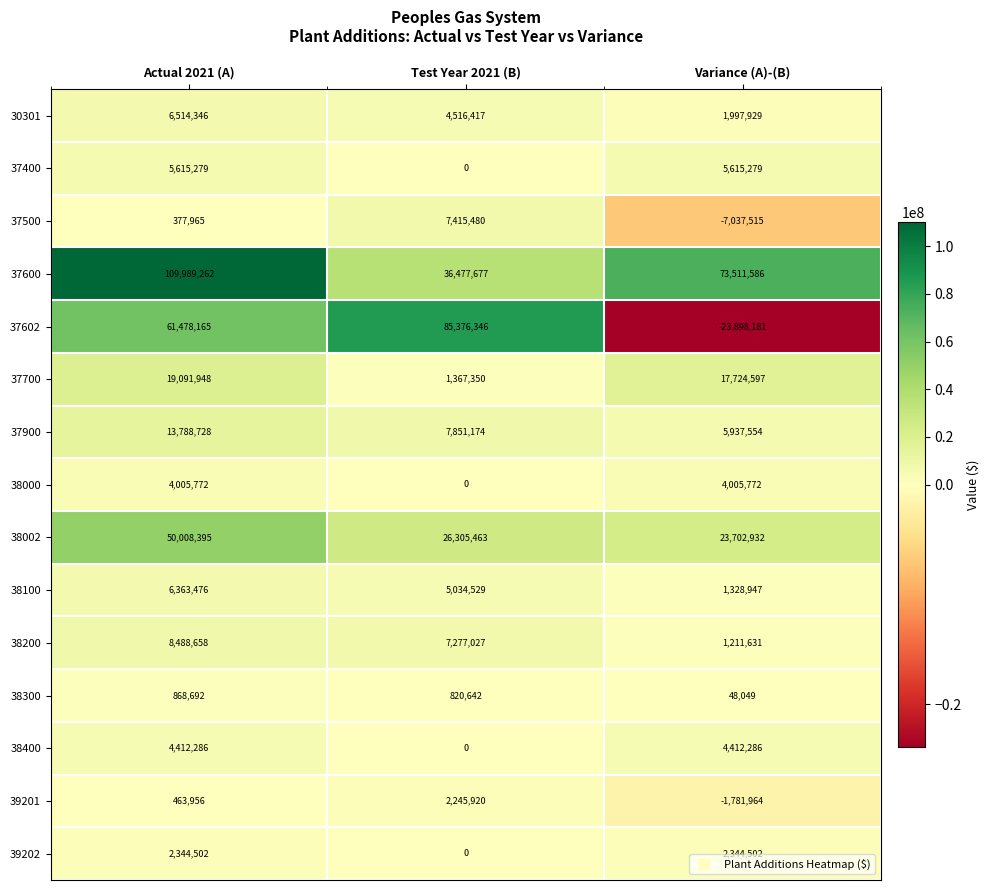

What is the total value across all series at Test Year 2021 (B)?

184688025